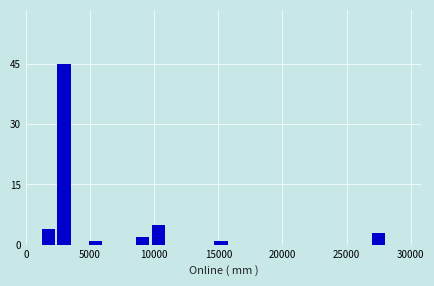

Read against the x-axis, roughly where is the centre of the tallest bar?

3000